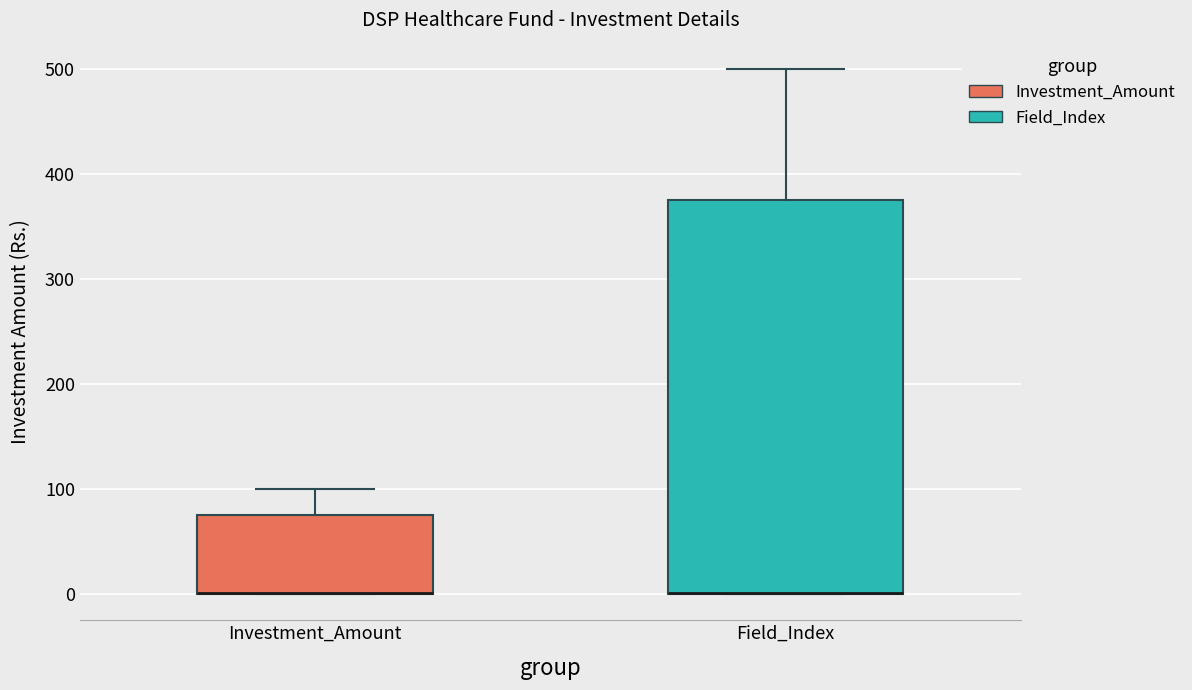

Comparing the boxes themselves (not the whiskers), which one is the tallest?

Field_Index